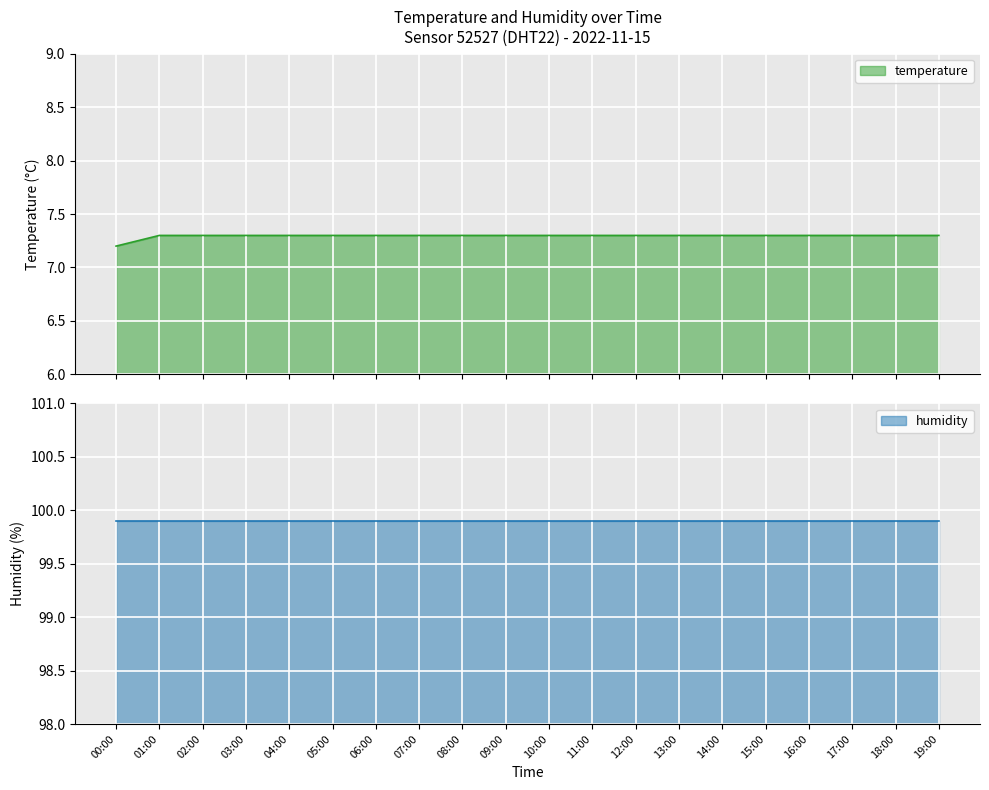

True or false: the data shows 7.3 at 07:00.

True